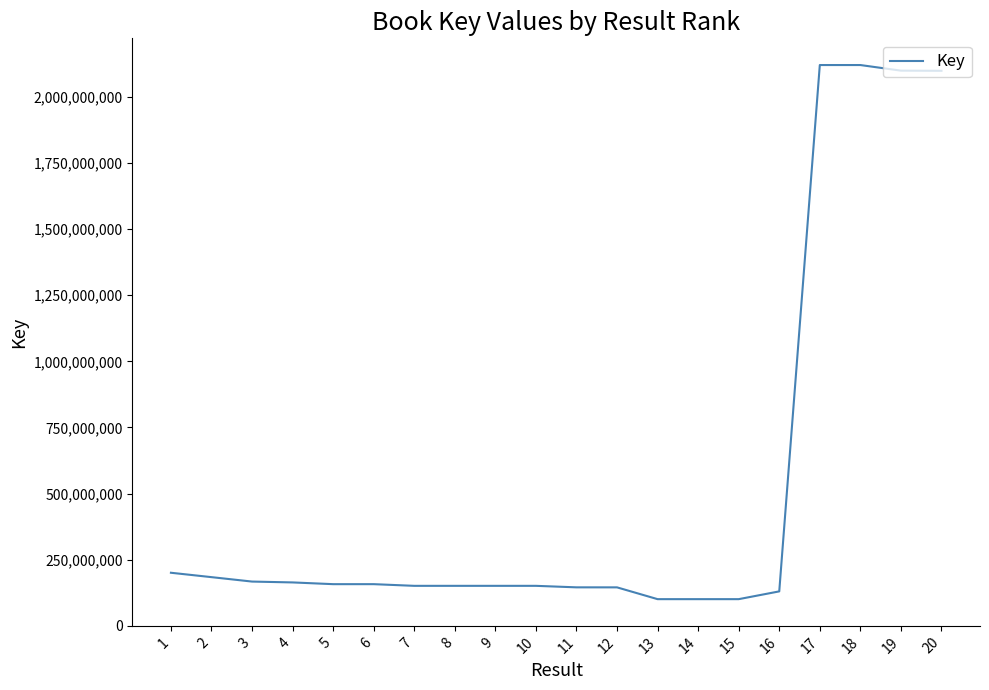

Approximately how many times larger is the value at 11 compared to 1?

0.7